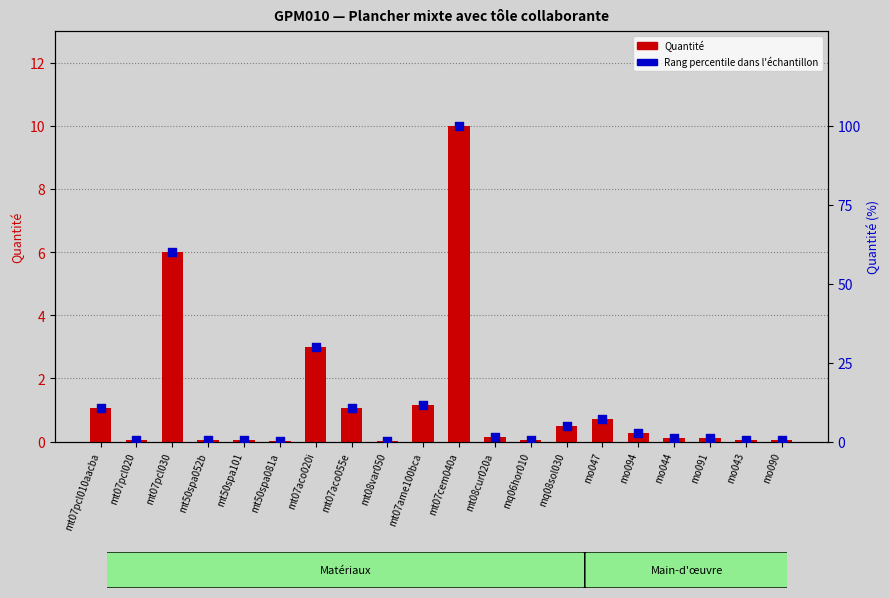

Which series has the widest spread of Y values?

Rang percentile dans l'échantillon